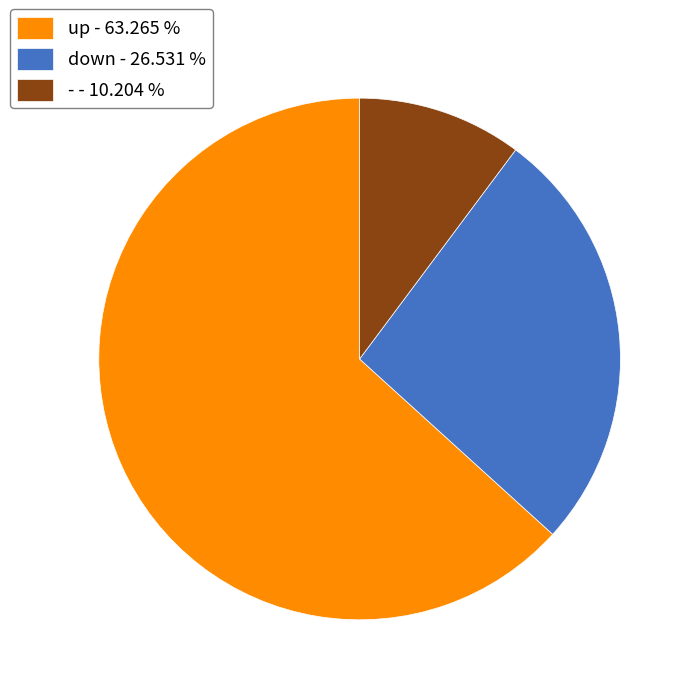

Between up - 63.265 % and - - 10.204 %, which is larger?

up - 63.265 %